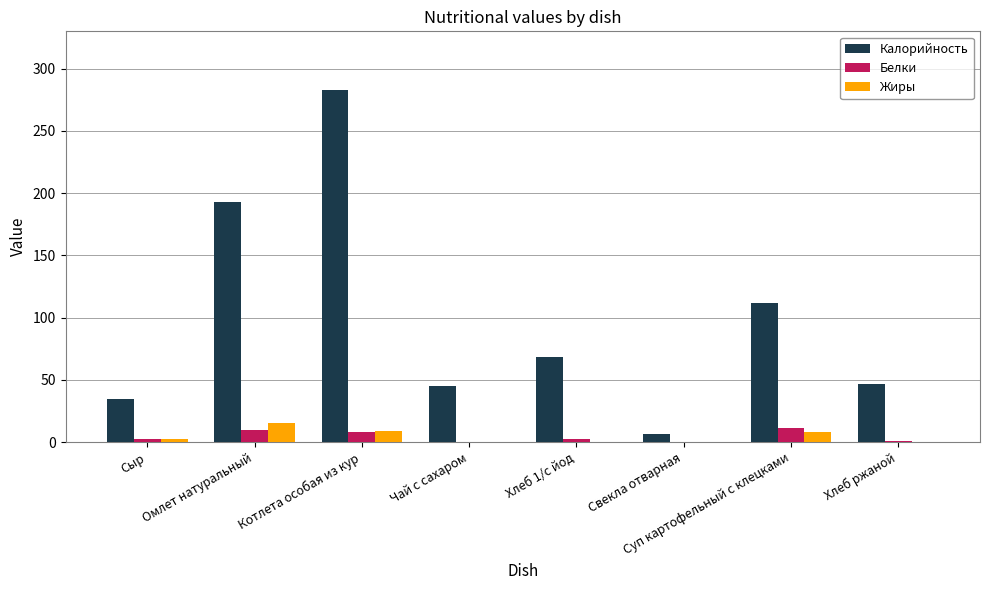

Which series has the largest total across all categories?

Калорийность